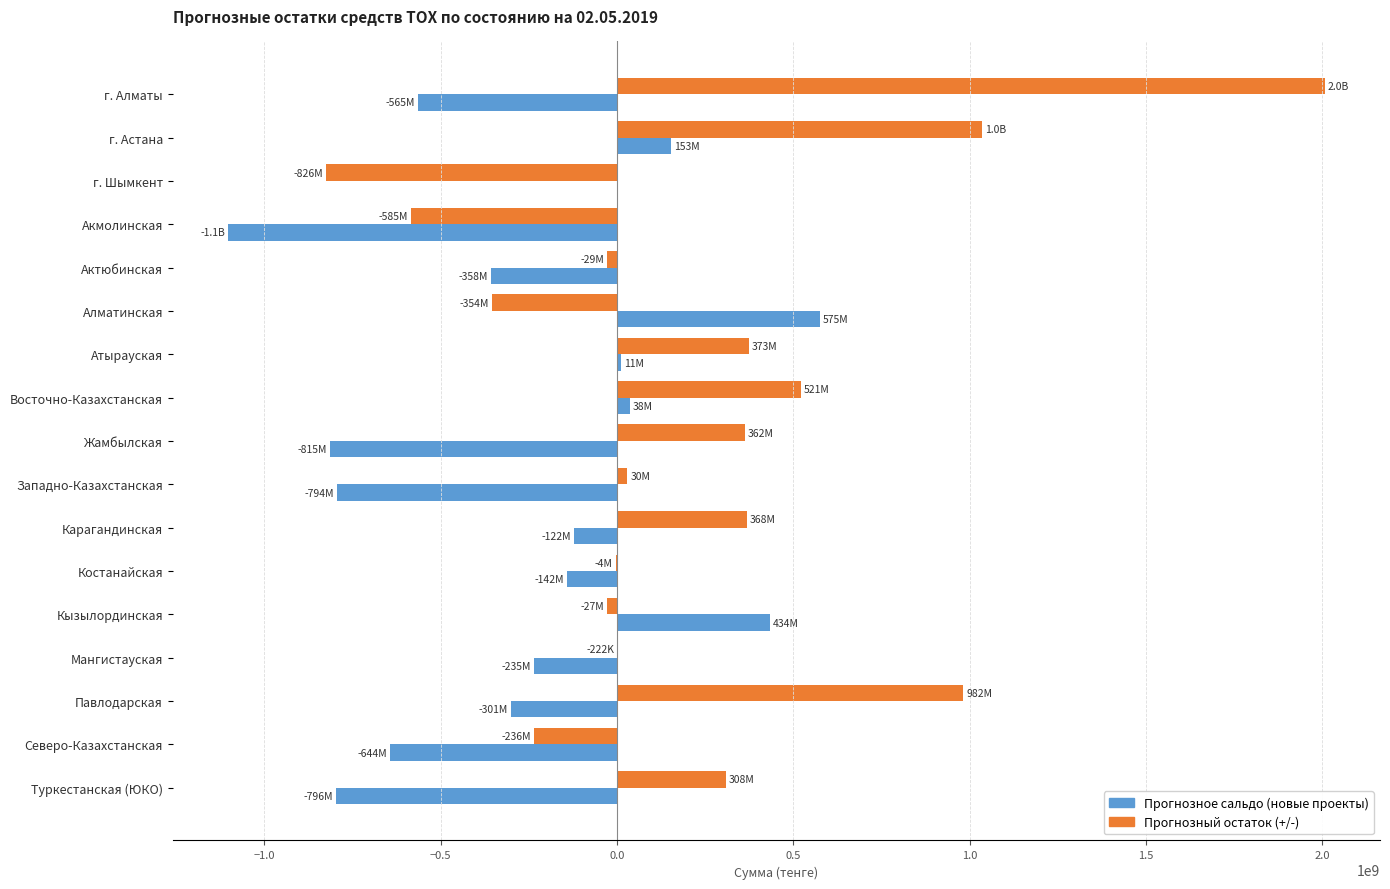

What is the greatest value displayed?

2007663757.0